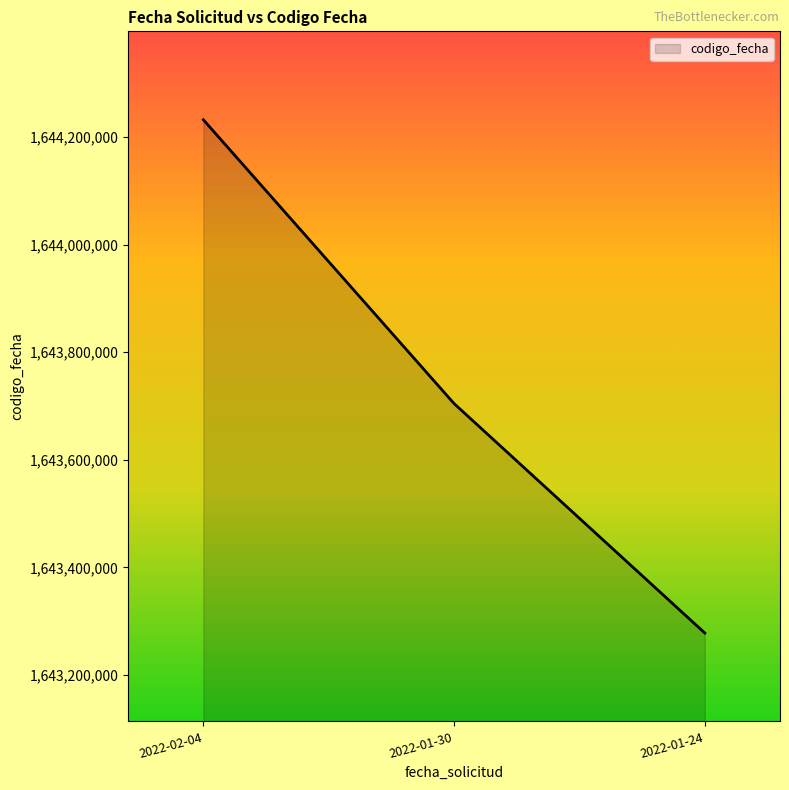

List the labels in order of value, largest first.

2022-02-04, 2022-01-30, 2022-01-24